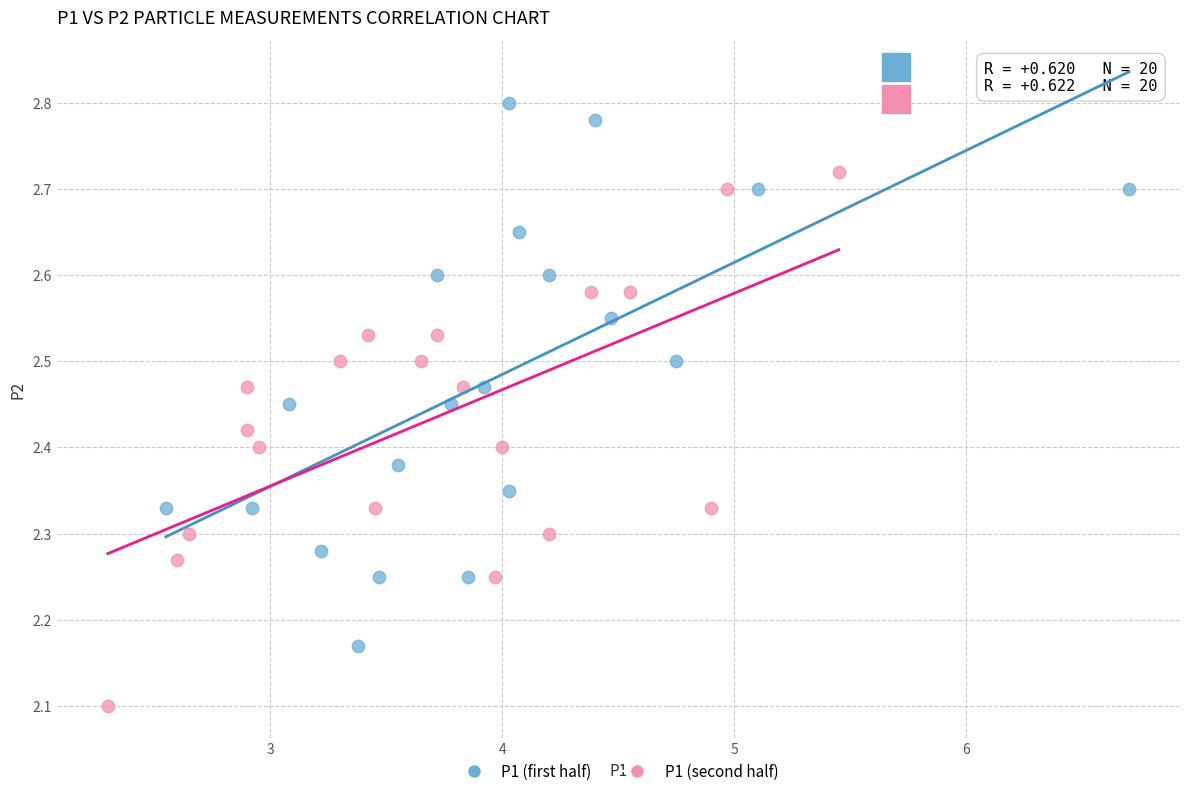

Which series reaches the minimum Y coordinate?

P1 (second half)